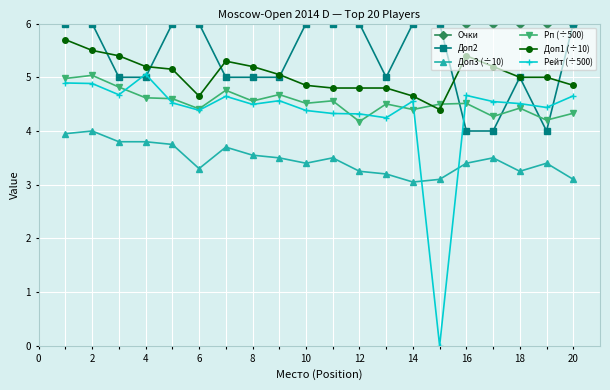

True or false: Очки and Доп2 intersect in this chart.

False